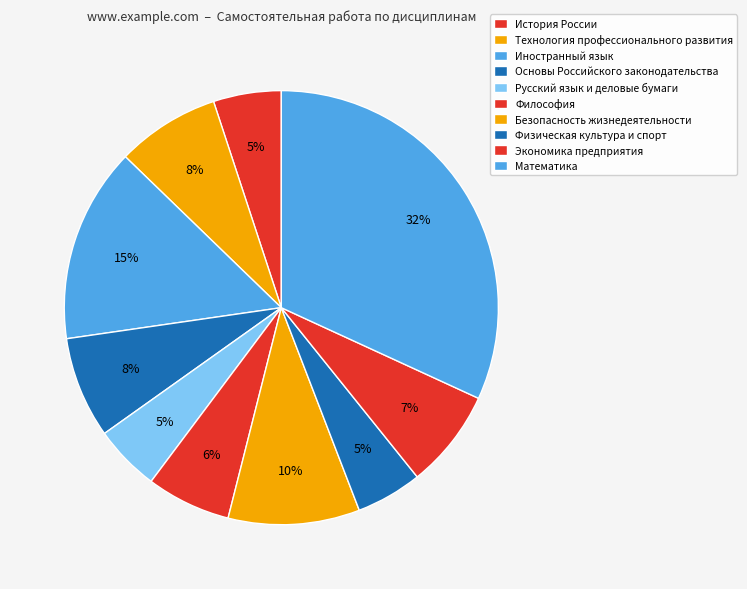

Is there a majority slice in this chart?

No